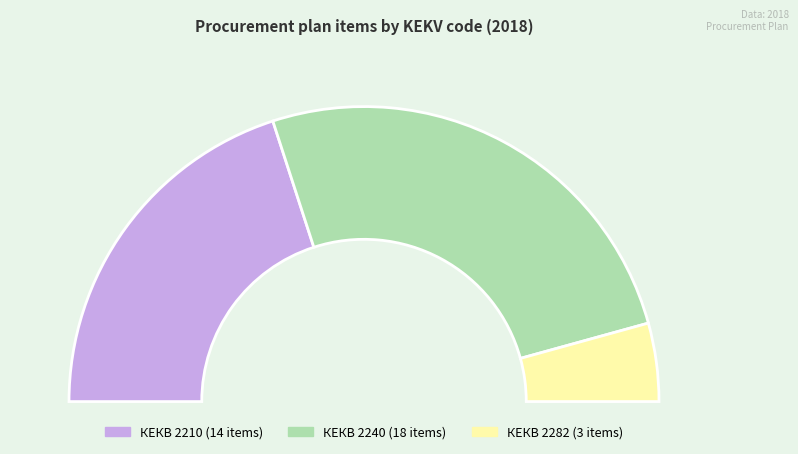

Approximately how many times larger is the value at 2210 compared to 2240?

0.8